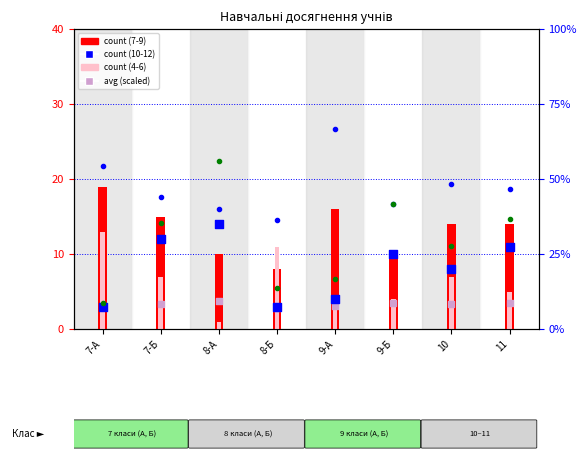

Which series contains the highest Y value?

7-9 %